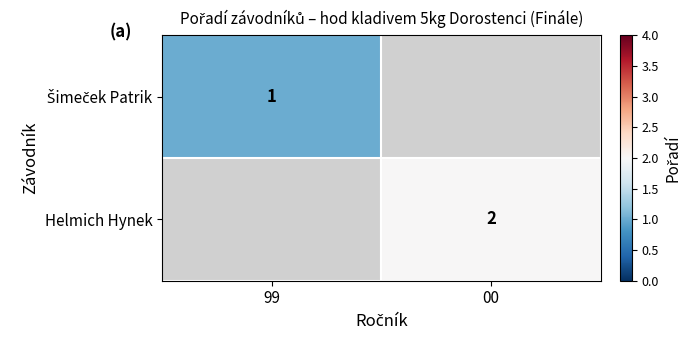

Is it true that Helmich Hynek equals 3 at 00?

False